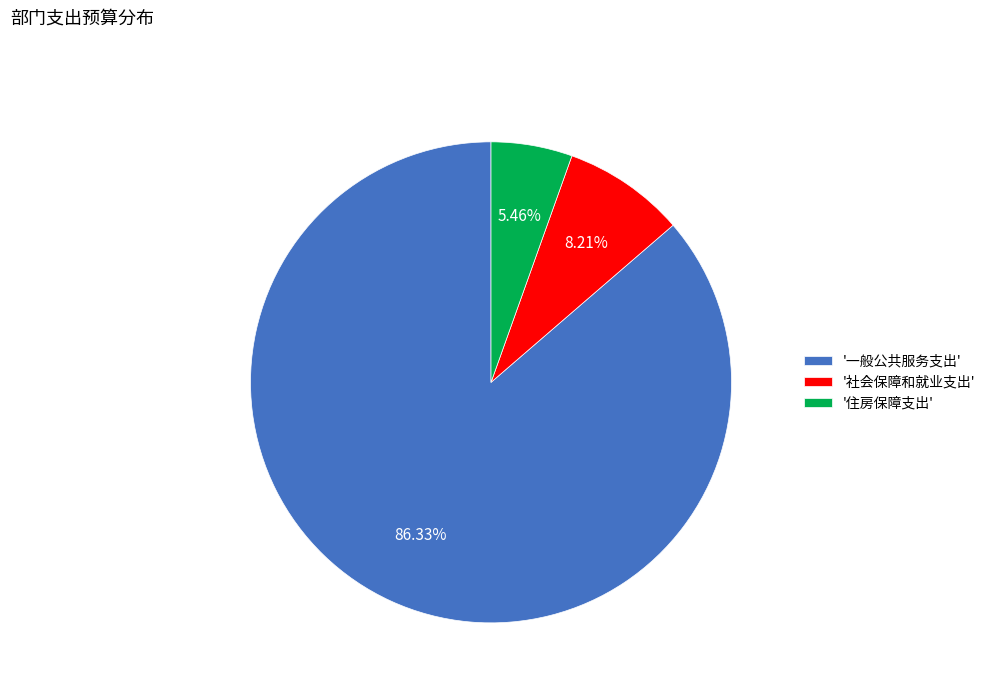

Is the sum of '社会保障和就业支出' and '住房保障支出' greater than half?

No